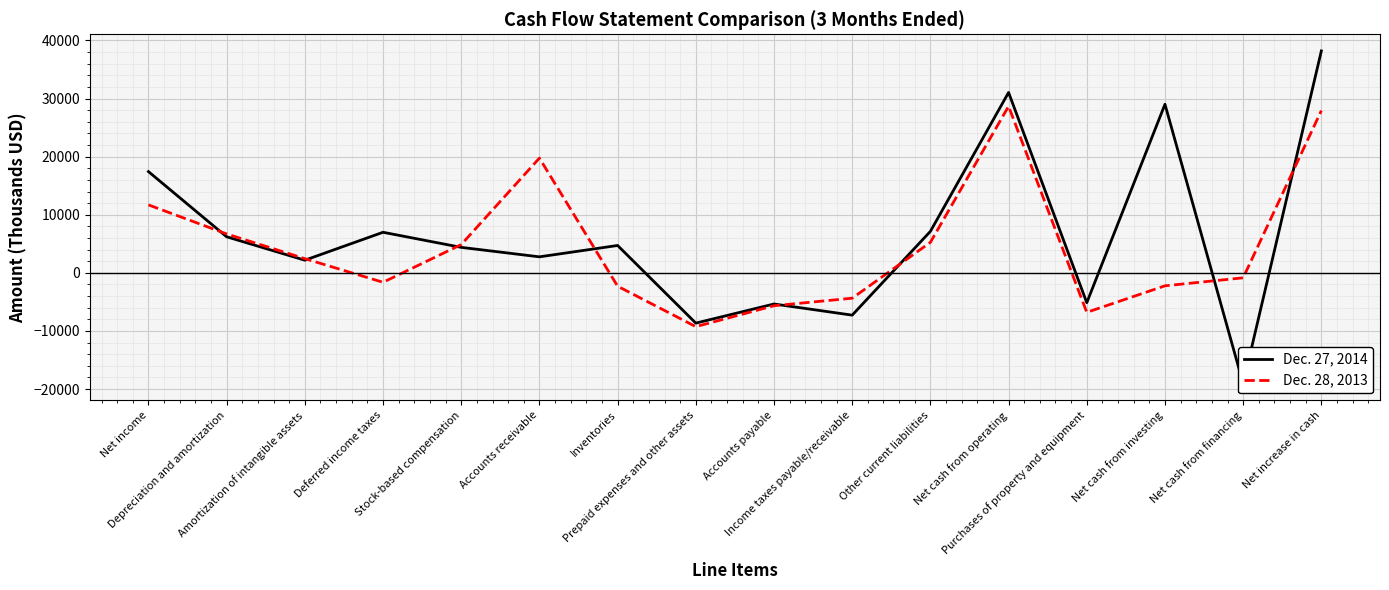

At Accounts receivable, list the series in order from largest to smallest.

Dec. 28, 2013, Dec. 27, 2014